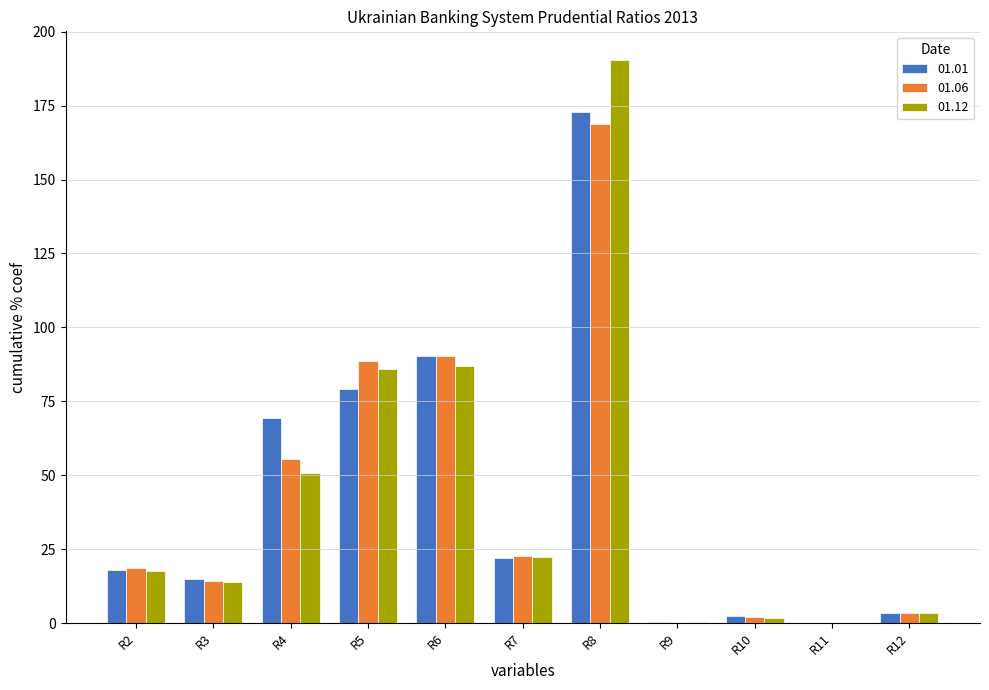

Between R3 and R4, which series saw the biggest shift?

01.01